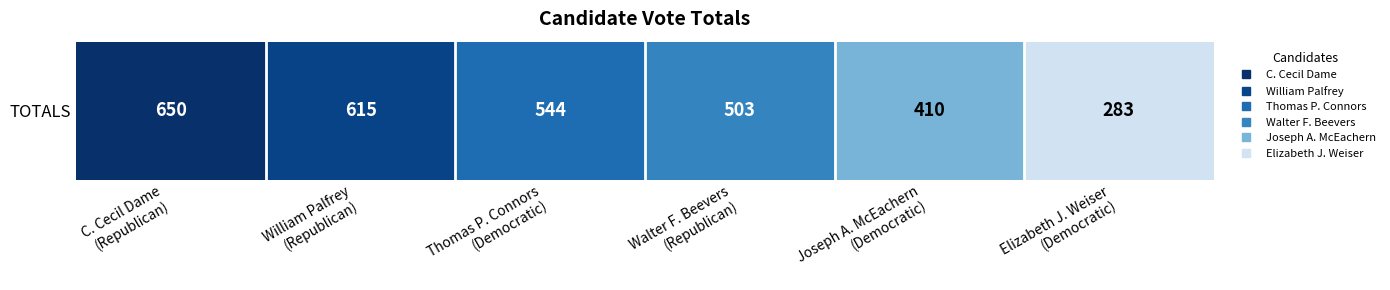

Which label corresponds to the smallest value in the chart?

Elizabeth J. Weiser
(Democratic)